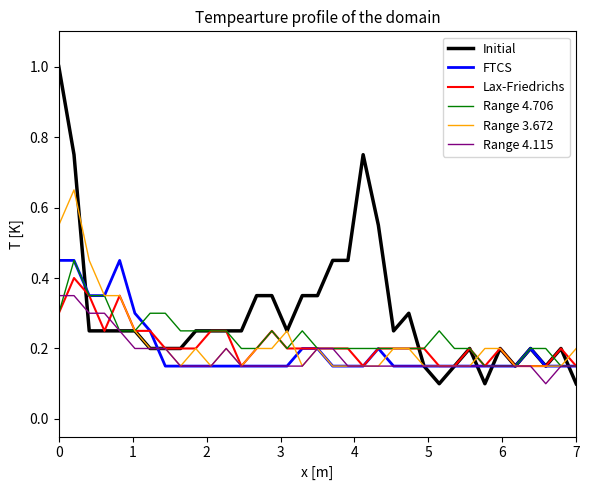

What is the greatest value displayed?

1.0